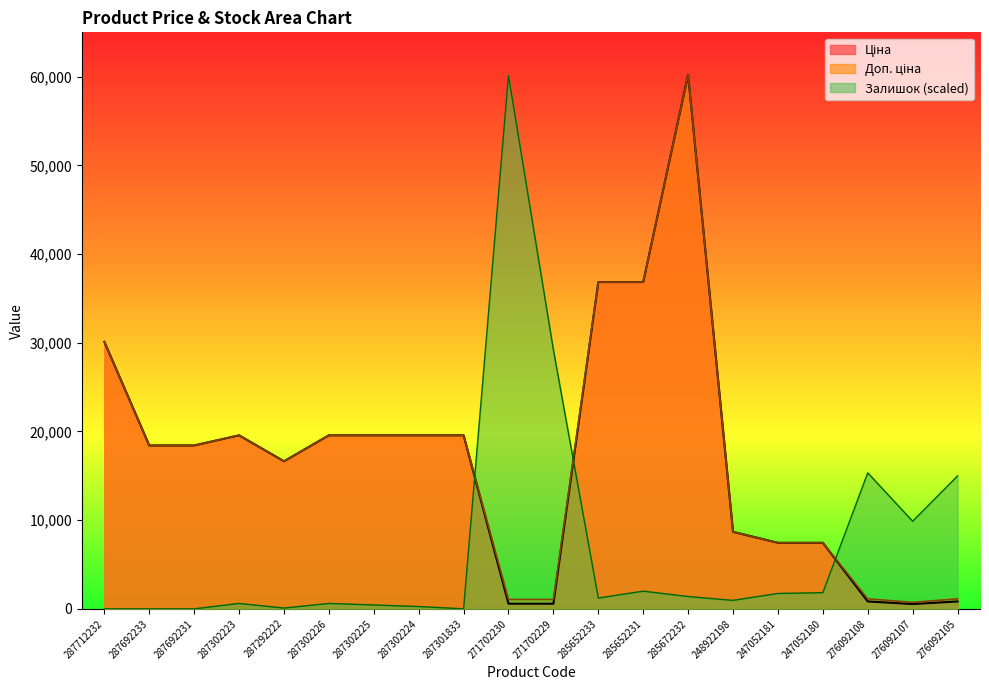

What are all the series names shown in the legend?

Ціна, Доп. ціна, Залишок